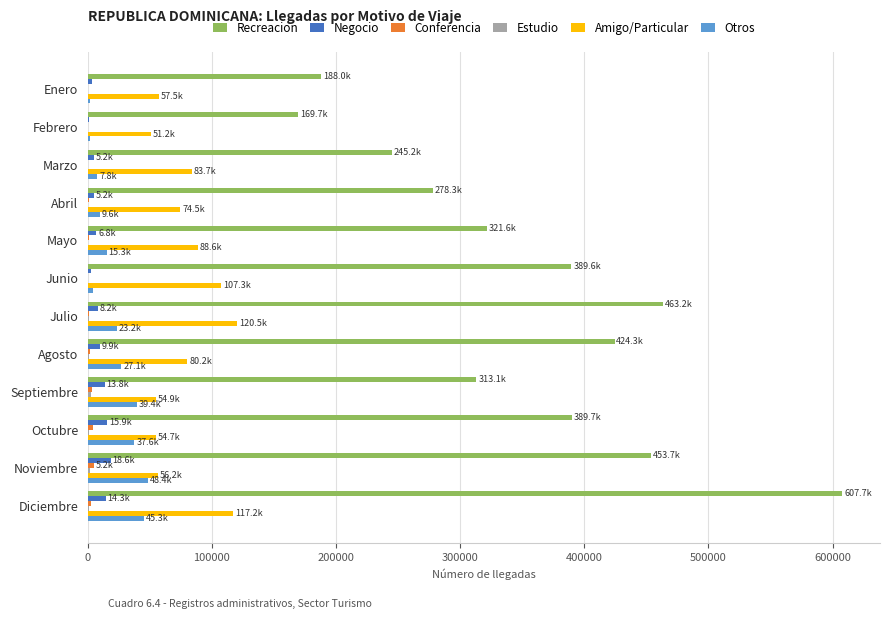

At which label does Recreacion reach its peak?

Diciembre